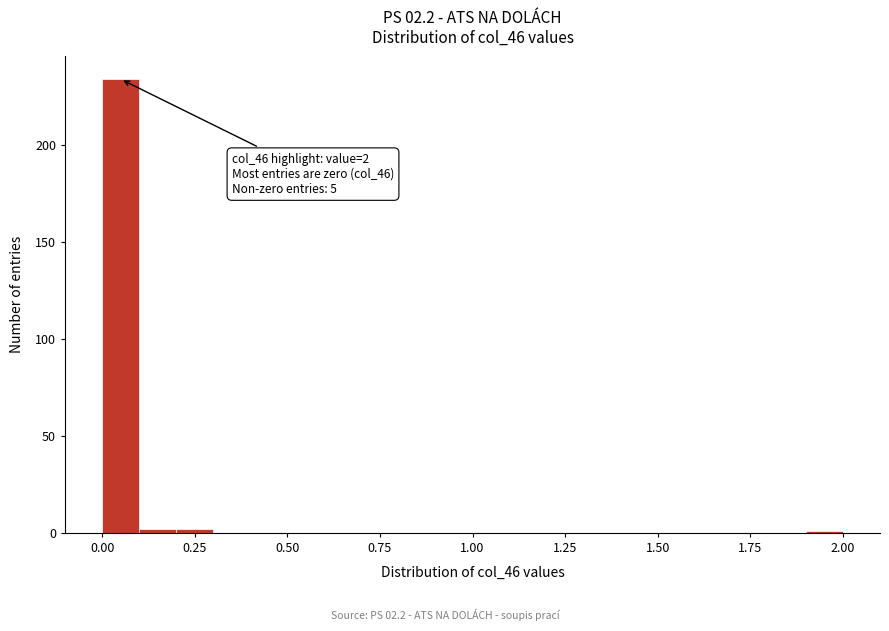

Read against the x-axis, roughly where is the centre of the tallest bar?

0.05